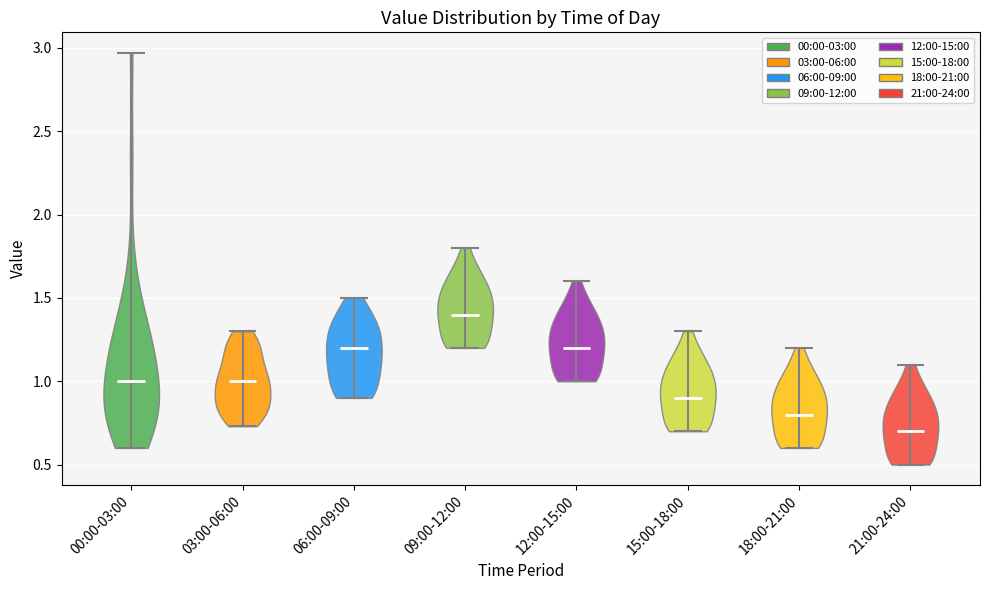

What is the lowest point the violin for 21:00-24:00 reaches on the y-axis? The values are not printed on the chart, so give them approximately, as read against the axis.

0.50